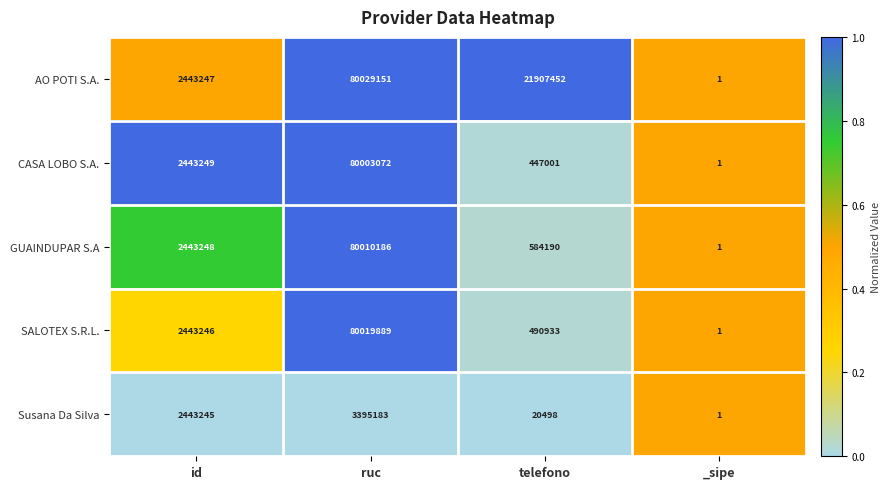

The value of AO POTI S.A. at telefono is 7016605. True or false?

False